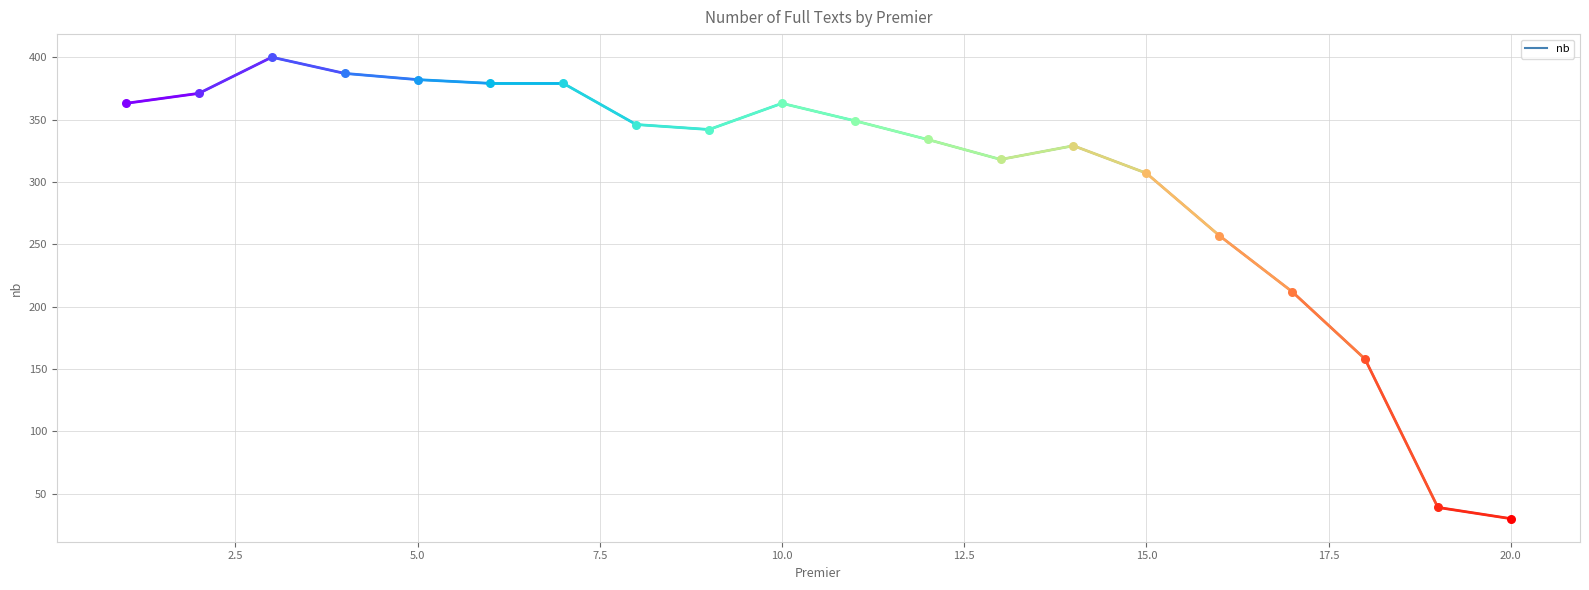

What is the maximum value shown in the chart?

400